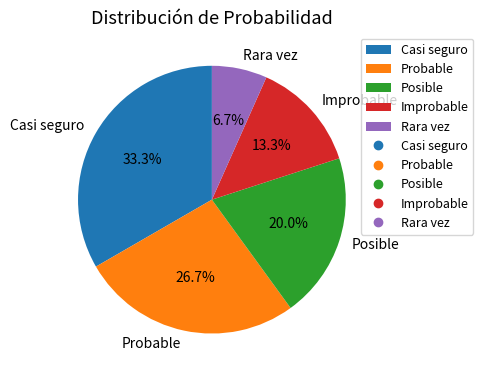

Which category has the biggest portion of the pie?

Casi seguro